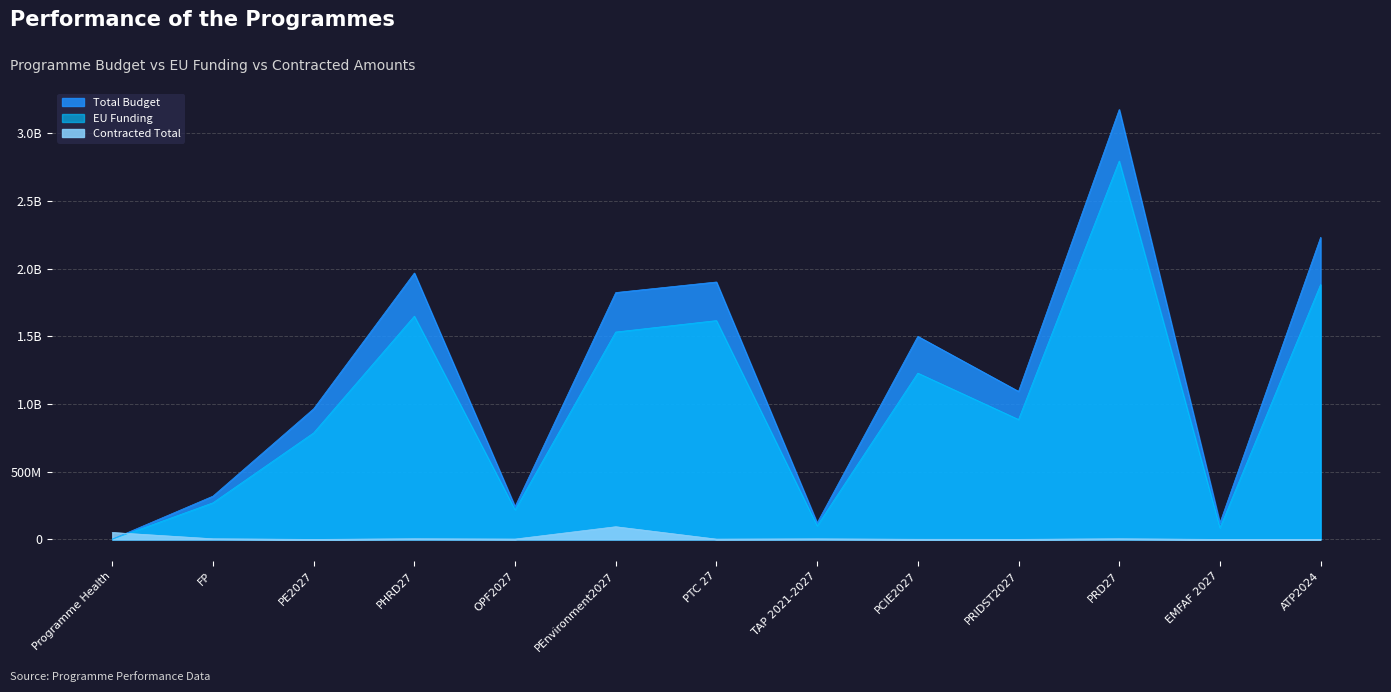

Reading left to right, list all the values displayed in this chart.

Total Budget: 2067568.5	319625584.6	964919788.0	1967481886.5	242075000.9	1823206271.0	1901163532.0	121480340.0	1499593382.0	1093446113.0	3175060538.0	121347707.2	2230654202.0
EU Funding: 1044441.8	270331378.5	786795000.0	1648922418.2	217867500.0	1531590093.0	1615989000.0	100279500.0	1228150000.0	885510000.0	2794508480.0	84943395.0	1882046954.0
Contracted Total: 51124094.4	4661779.9	0.0	4875168.1	2578956.2	93721591.3	2169281.1	4154181.4	1037922.5	490840.2	4763024.4	0.0	173529.4